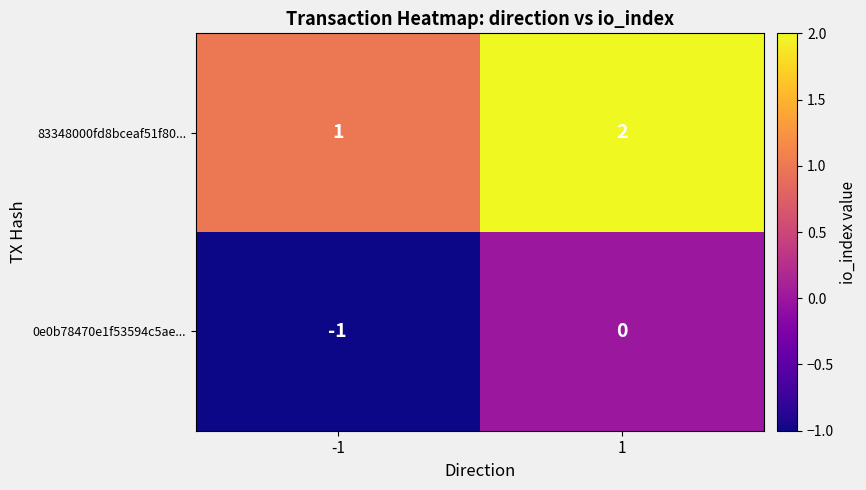

What is the sum of the 83348000fd8bceaf51f80... values at 1 and -1?

3